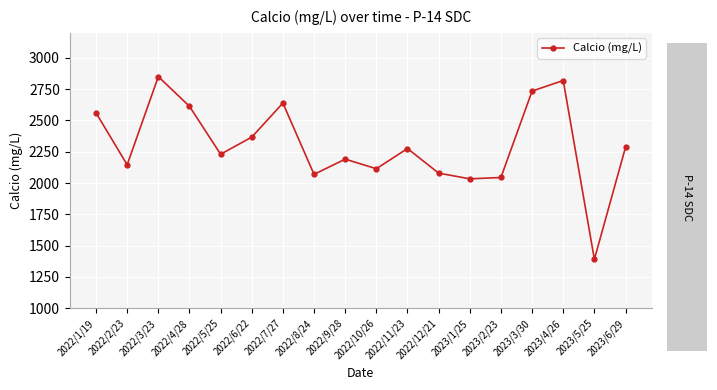

How many distinct data groups are displayed?

1